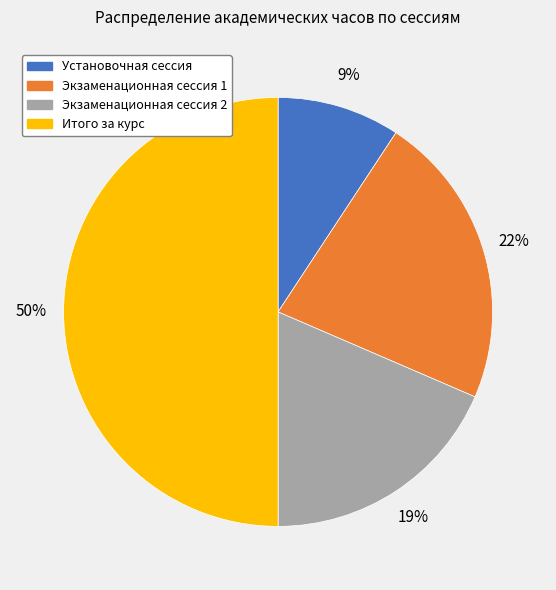

Is it true that Итого за курс is 50% of the pie?

True